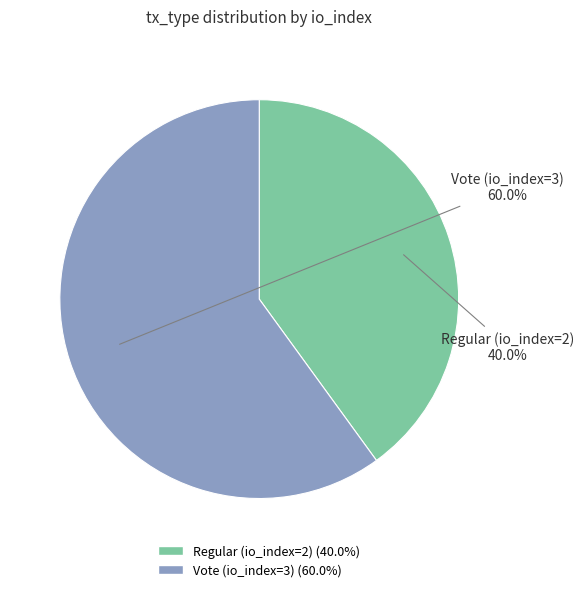

Which slice represents more than half of the pie?

Vote (io_index=3)